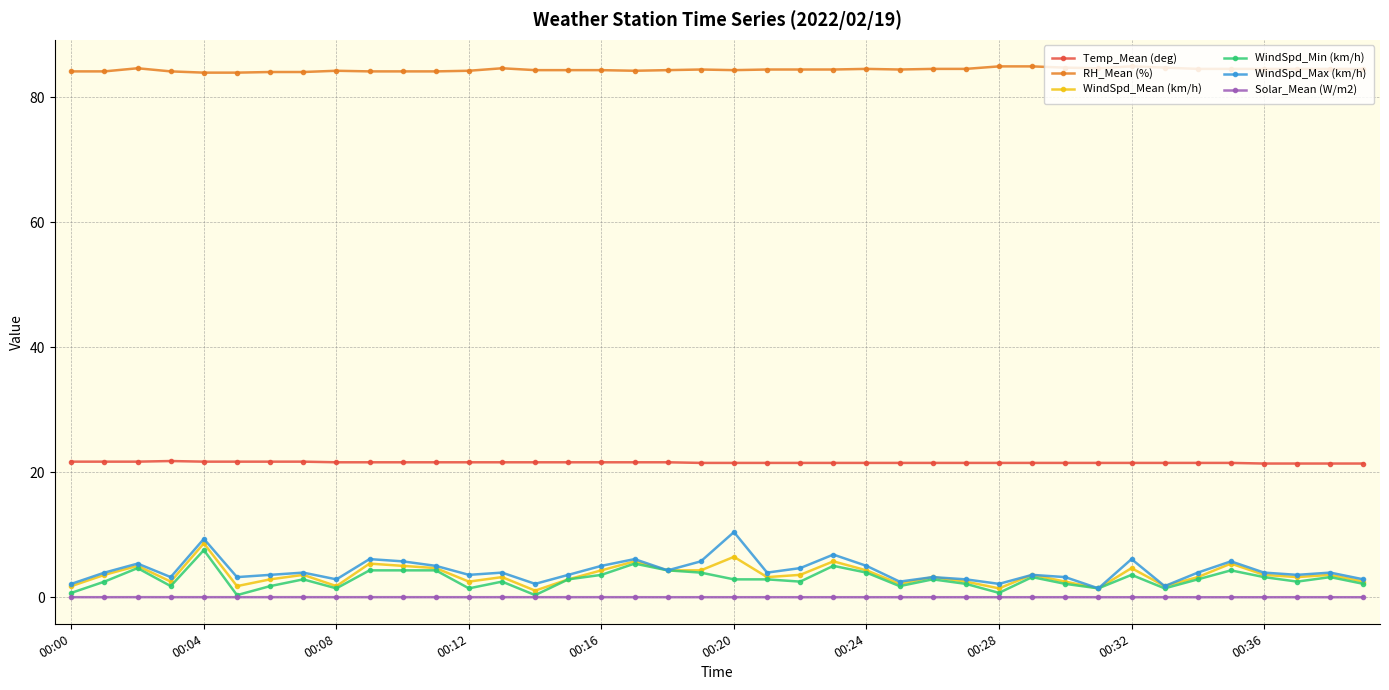

What is the maximum value shown in the chart?

84.9